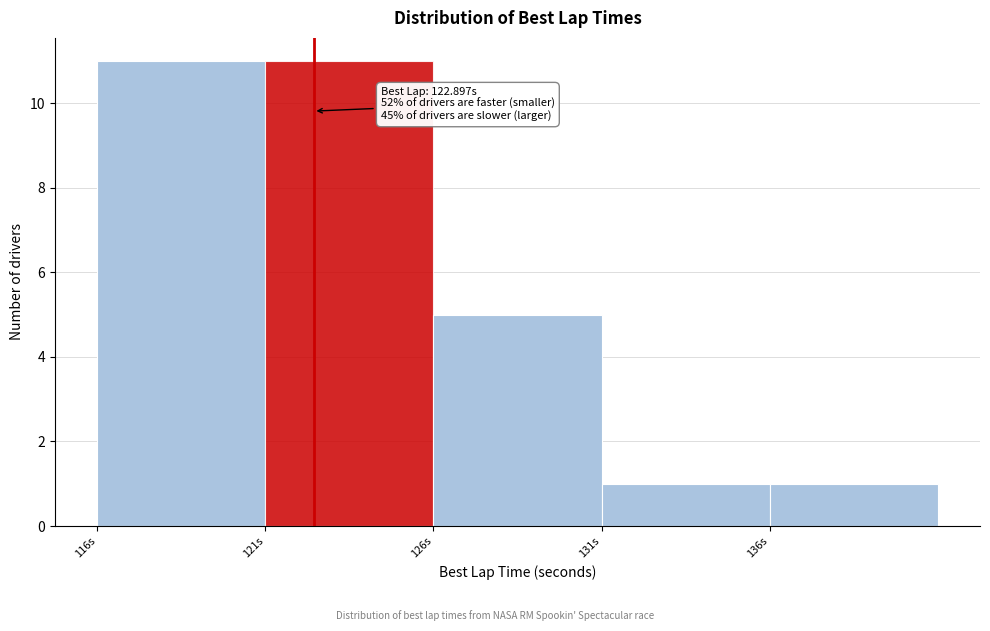

Reading left to right, extract all data points from this chart.

116s=11	121s=11	126s=5	131s=1	136s=1